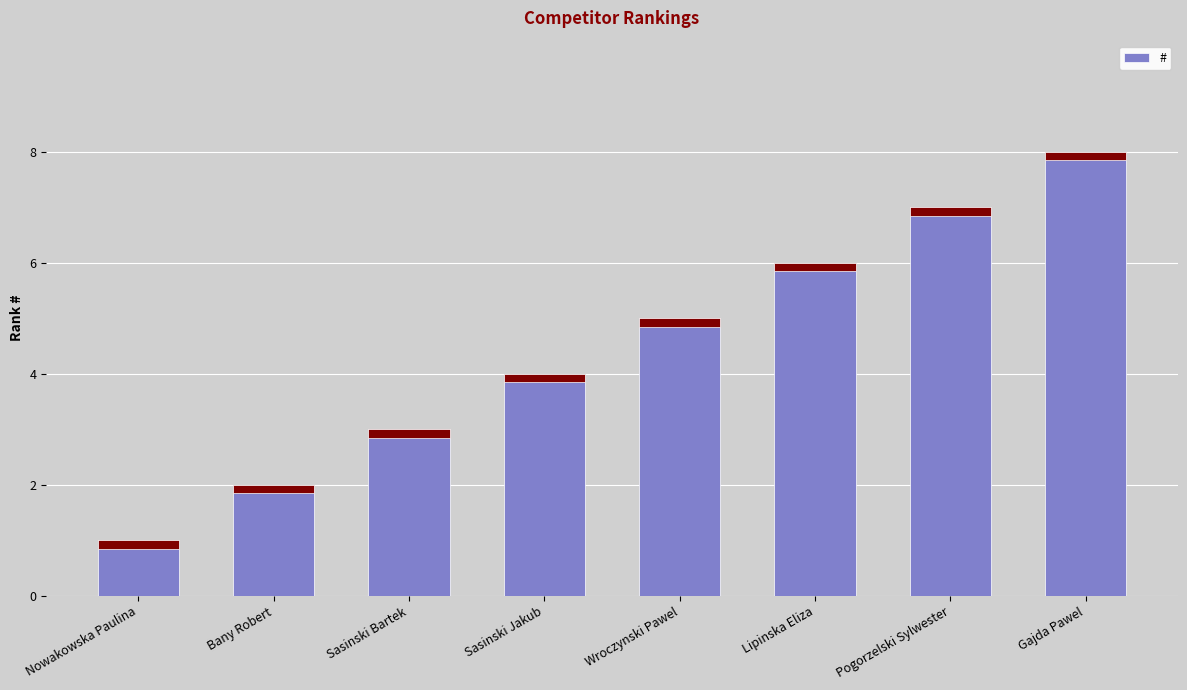

Does the chart contain any negative values?

No